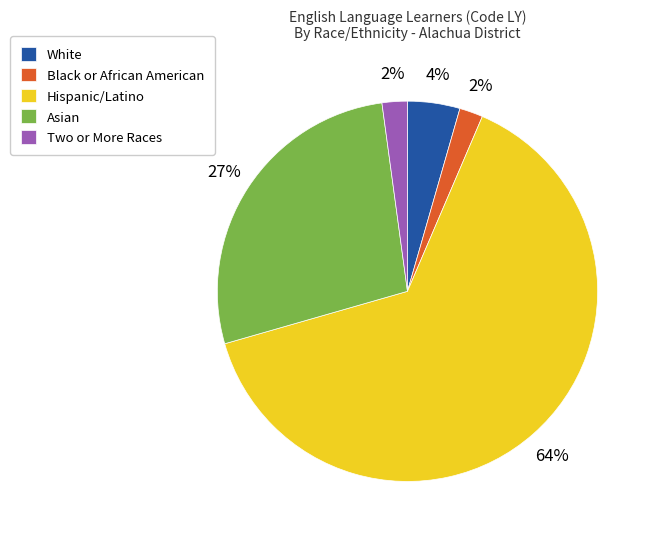

To the nearest percent, what is the average slice percentage?

20%